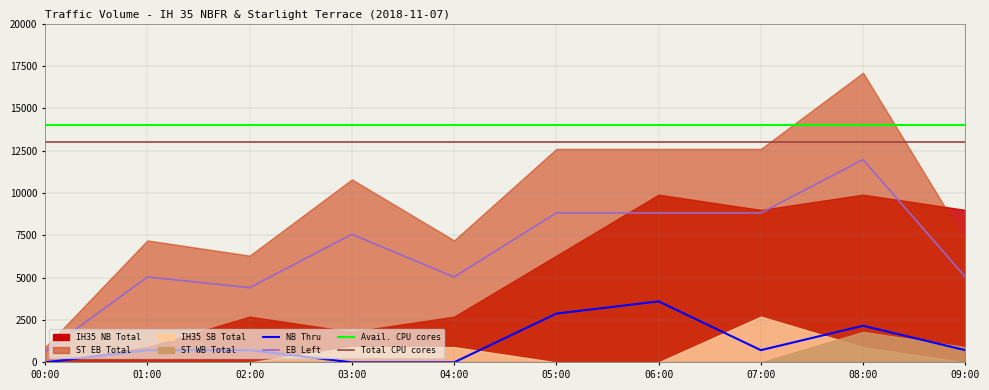

What is the label of the 3rd point from the left?

02:00